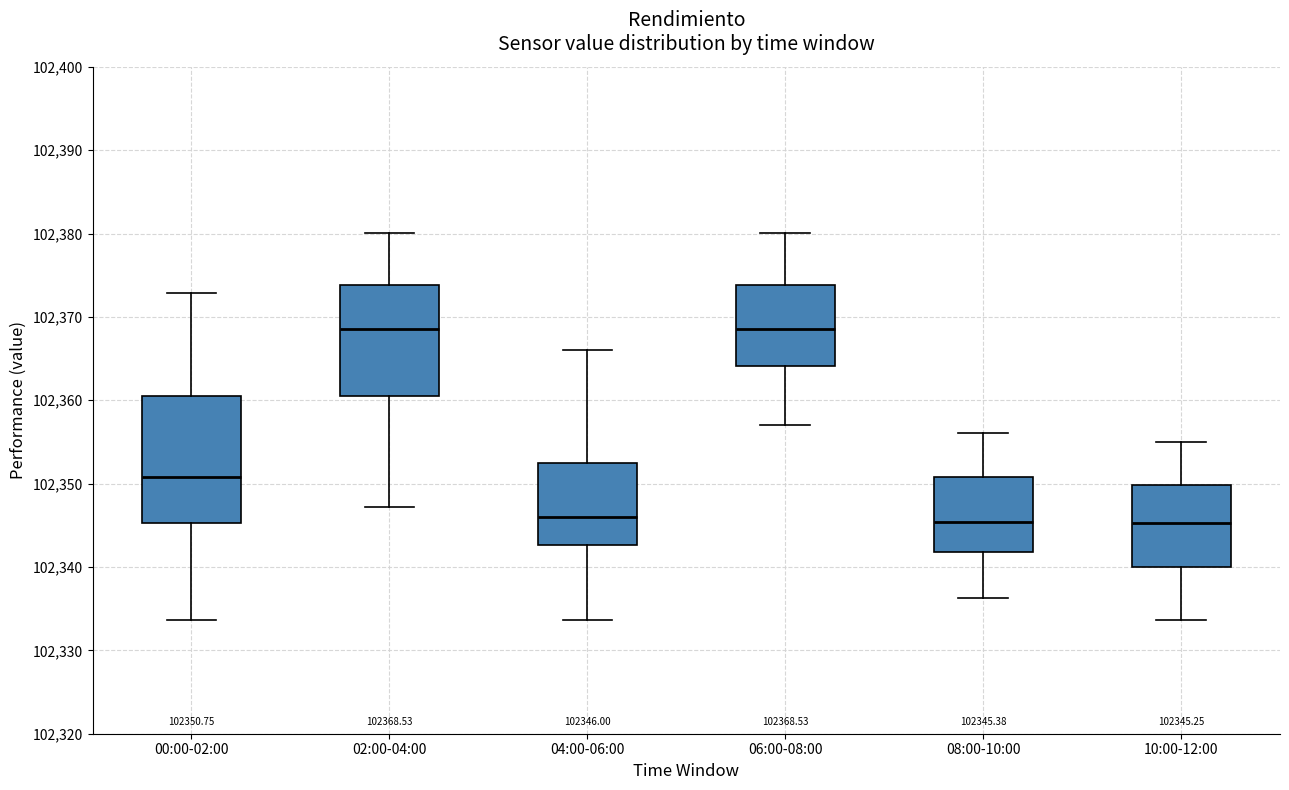

Which box is the tallest, from its lower edge to its upper edge?

00:00-02:00